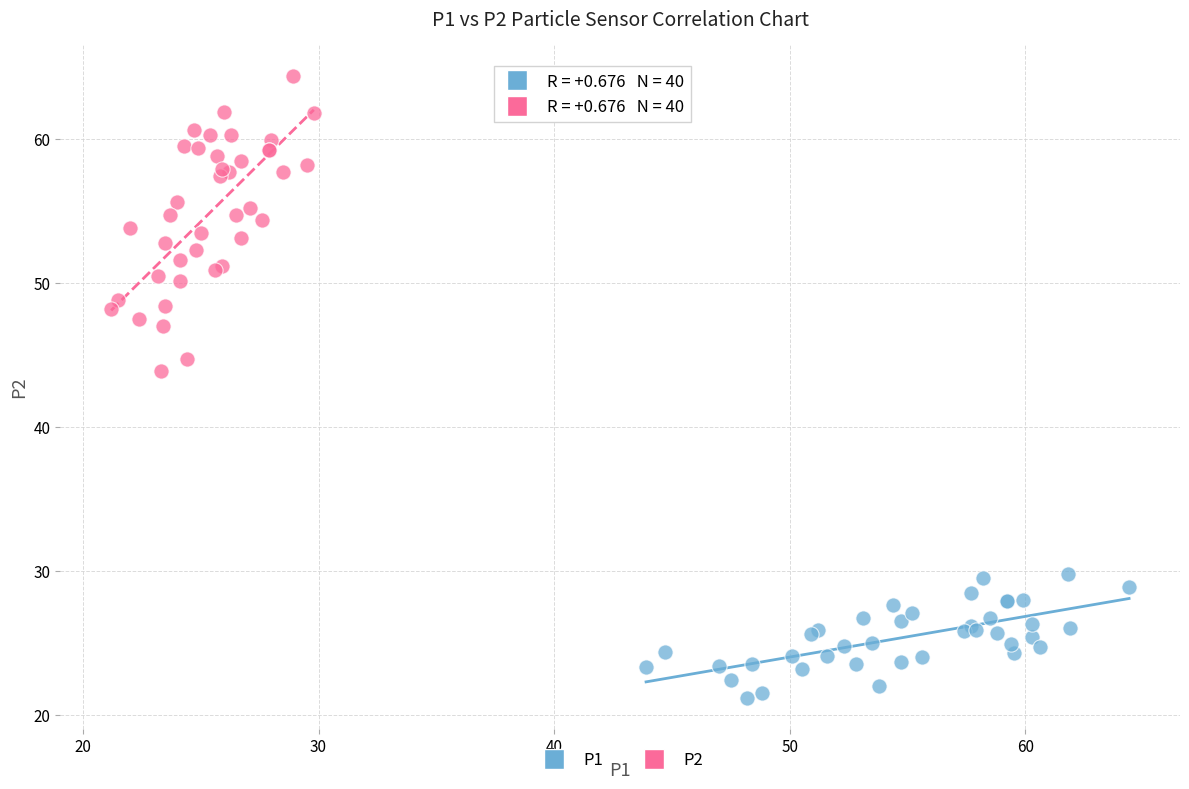

What are all the series names shown in the legend?

P1, P2